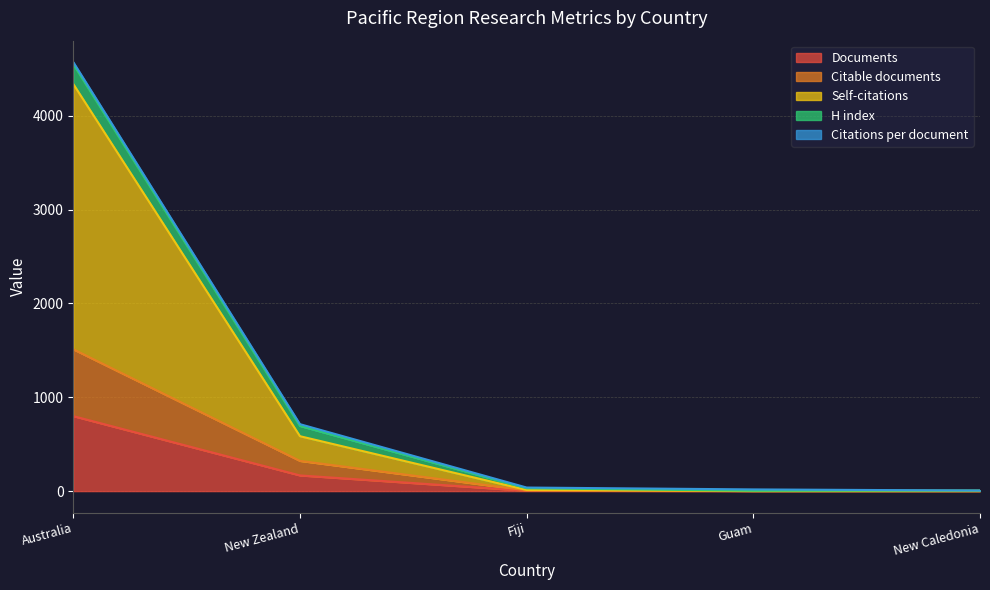

At which category does the chart reach its peak across all series?

Australia